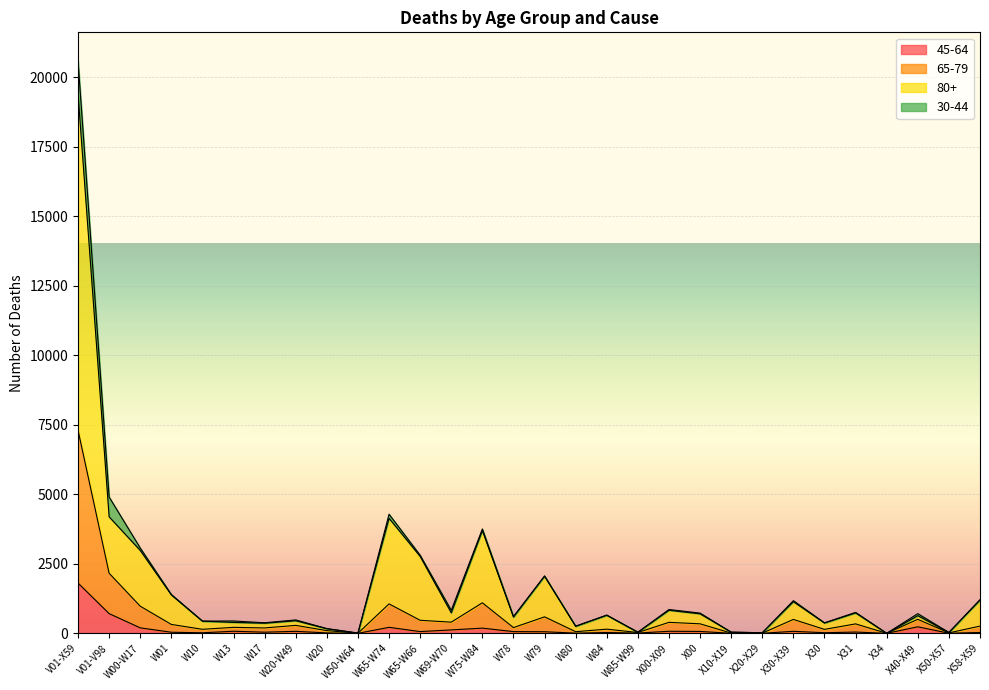

At which category is the sum across all series the highest?

V01-X59